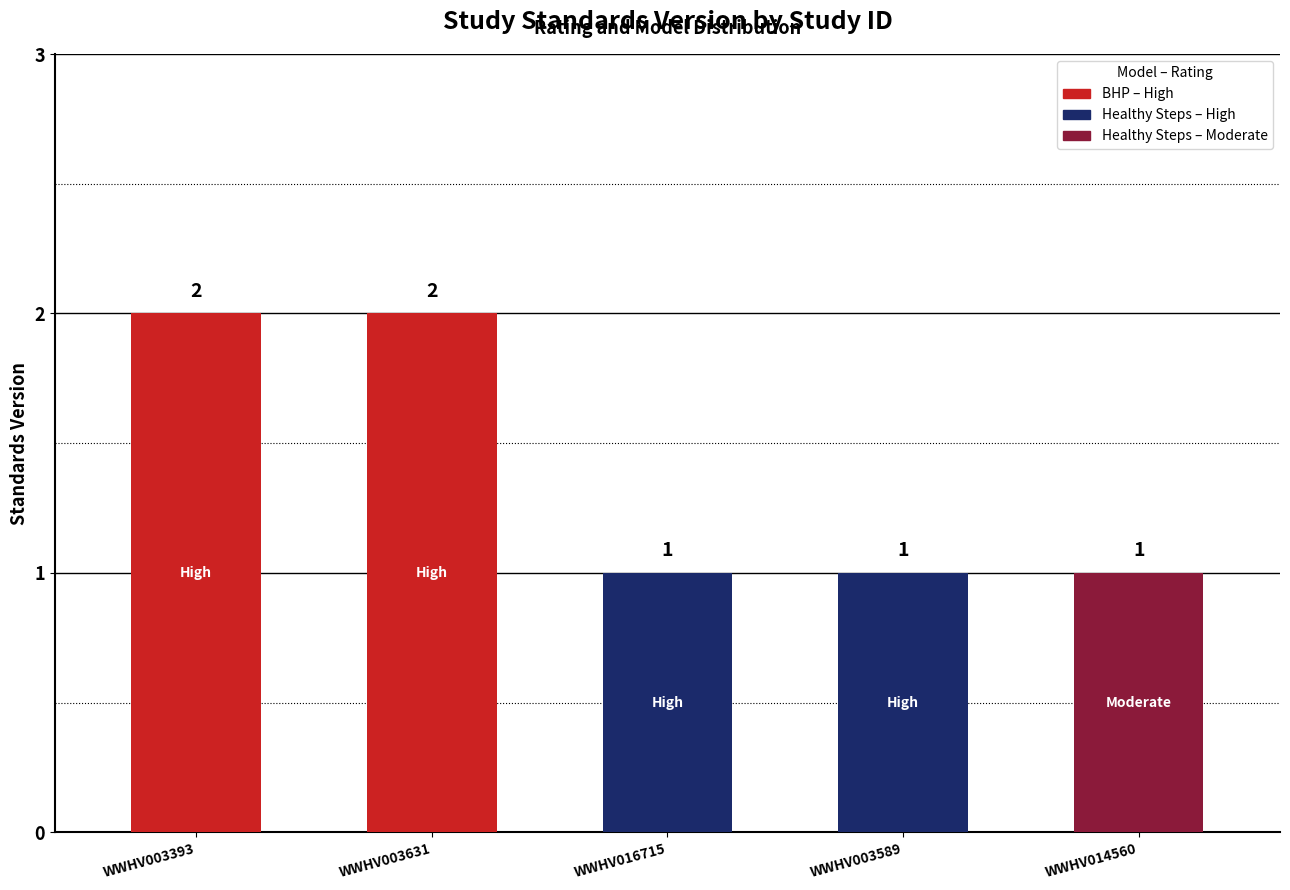

What is the sum of the values at WWHV016715 and WWHV003393?

3